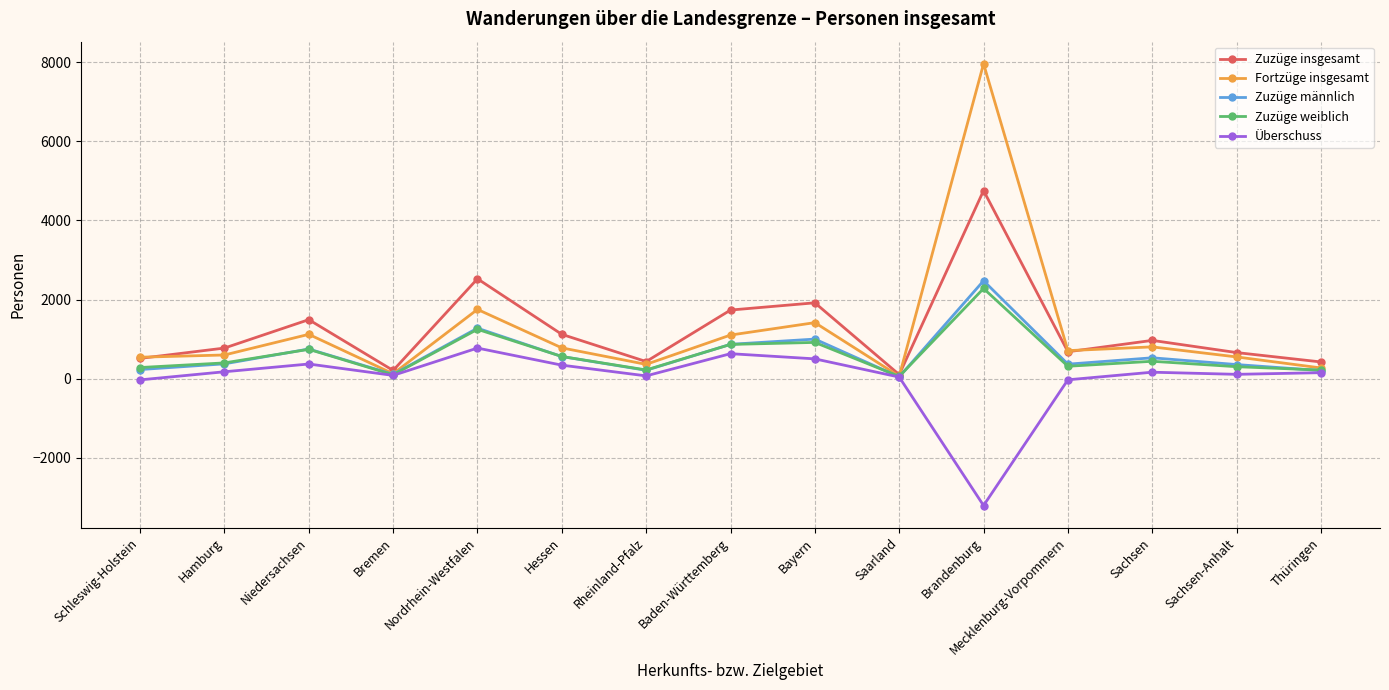

True or false: Zuzüge insgesamt has more than 1 points higher than both neighbors.

True